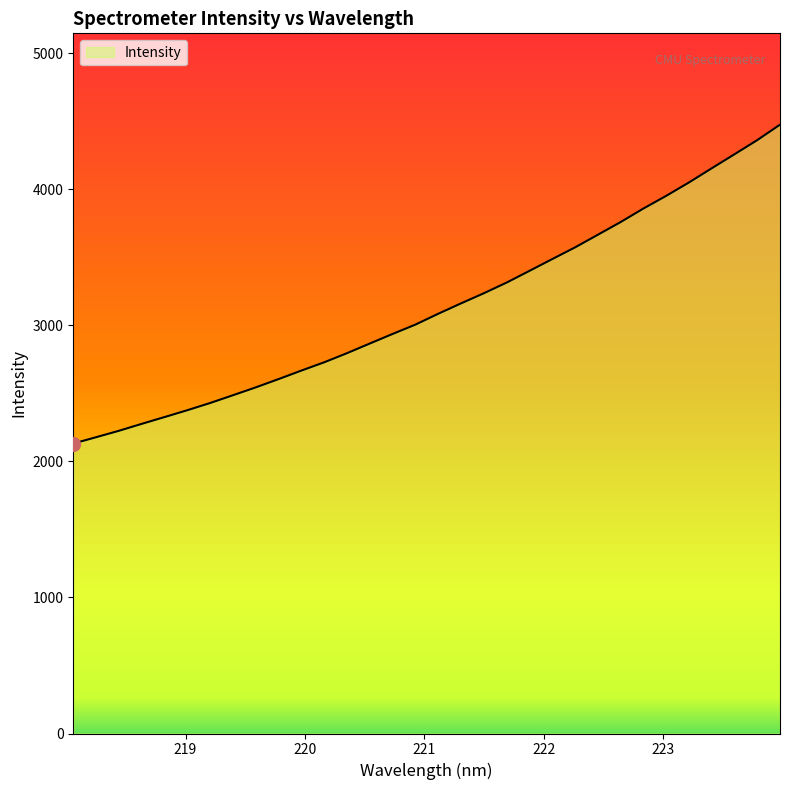

What is the smallest value displayed?

2130.4